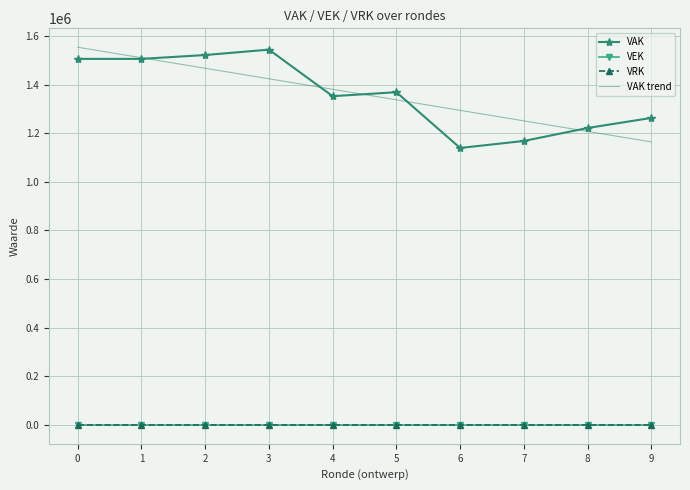

Is it true that VRK equals 0.0 at 7?

True